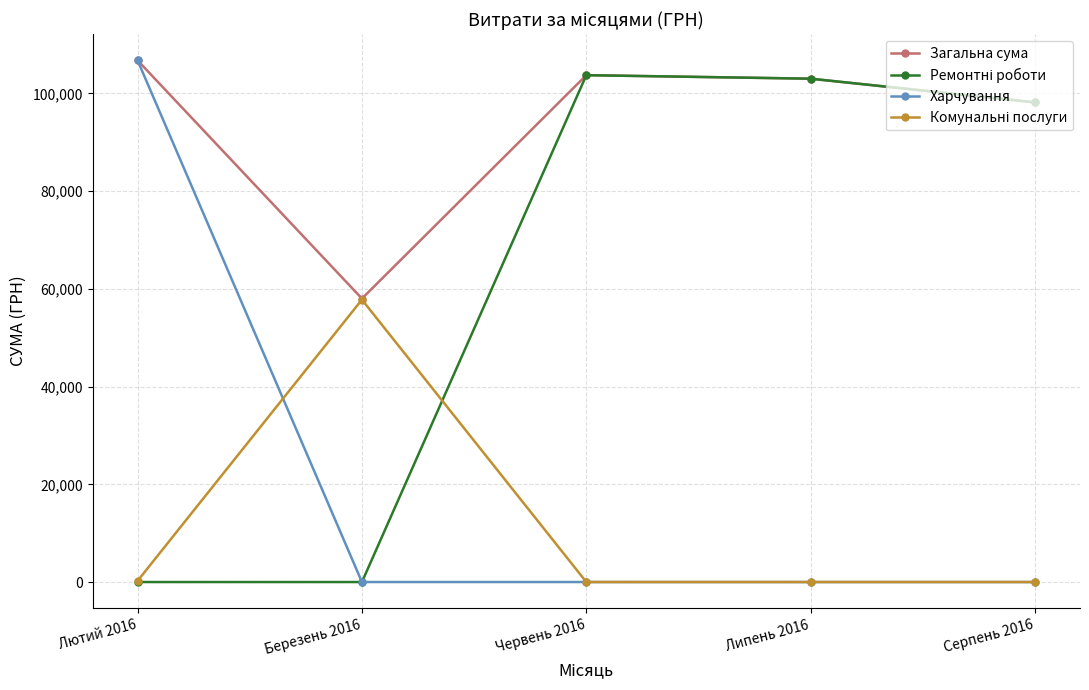

At which label is Загальна сума closest to 82405?

Серпень 2016